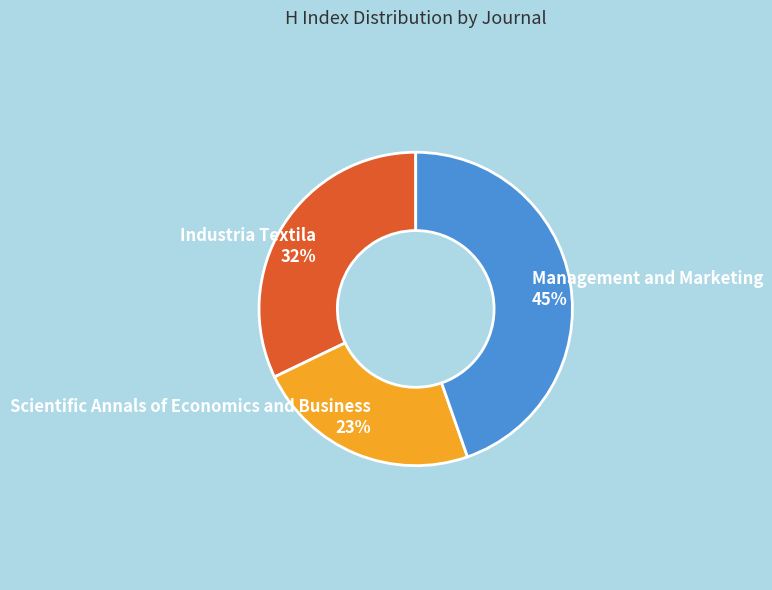

To the nearest percent, what is the combined percentage of Industria Textila and Scientific Annals of Economics and Business?

55%